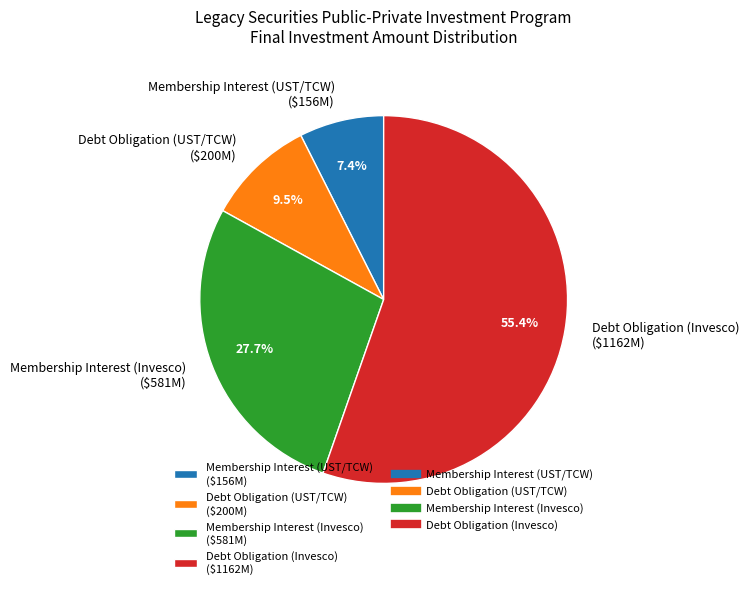

What percentage is NOT represented by Membership Interest (UST/TCW) ($156M)?

92.6%